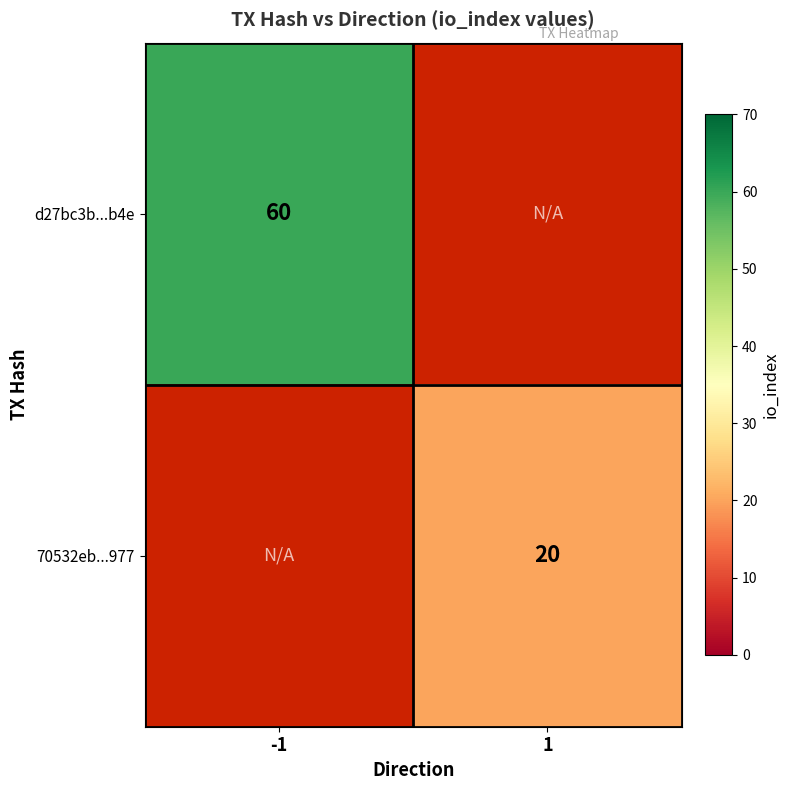

At how many categories does at least one series exceed 28?

1